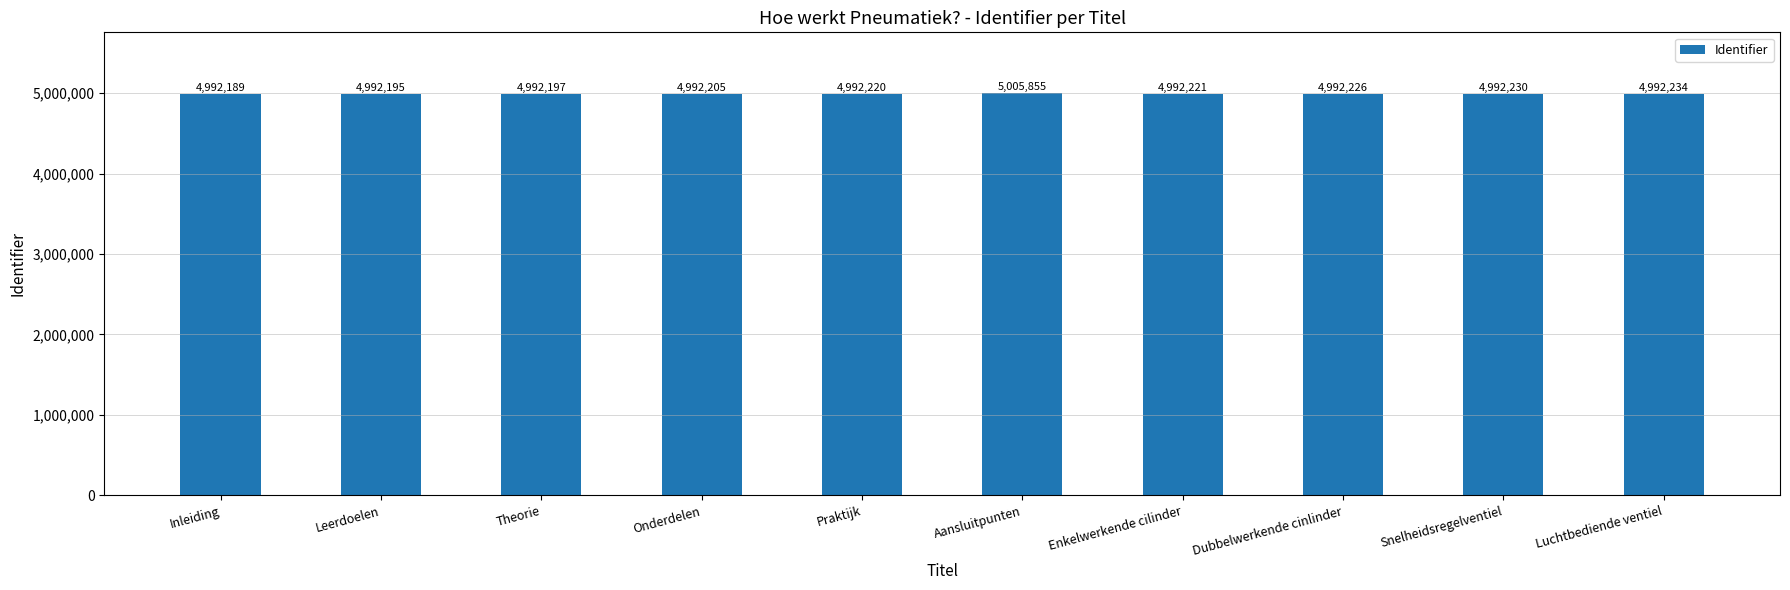

At which label is the value closest to 4999022?

Luchtbediende ventiel